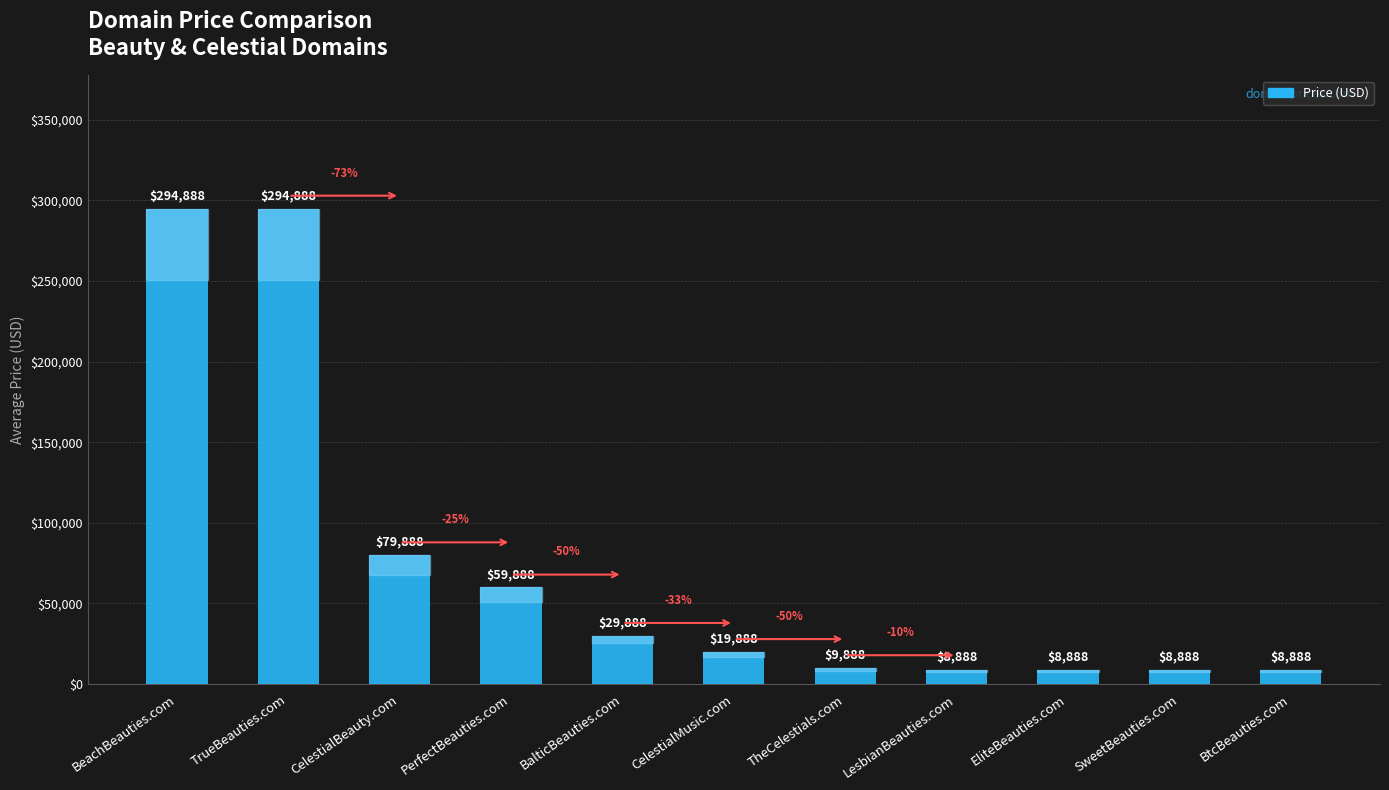

Reading left to right, list all the values displayed in this chart.

BeachBeauties.com=294888	TrueBeauties.com=294888	CelestialBeauty.com=79888	PerfectBeauties.com=59888	BalticBeauties.com=29888	CelestialMusic.com=19888	TheCelestials.com=9888	LesbianBeauties.com=8888	EliteBeauties.com=8888	SweetBeauties.com=8888	BtcBeauties.com=8888